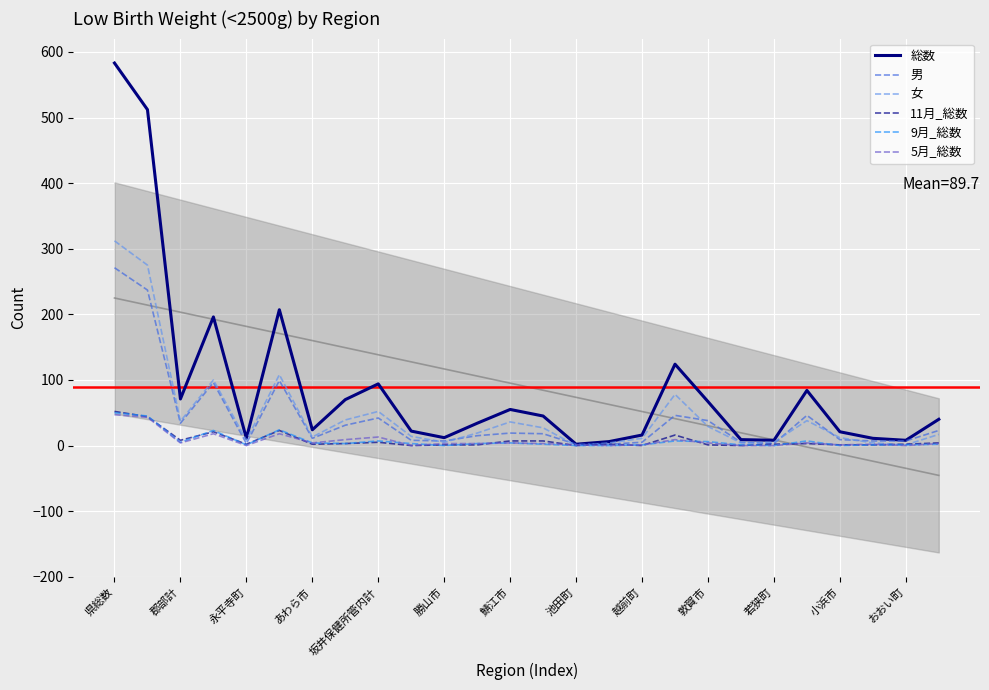

At how many categories does at least one series exceed 205?

3